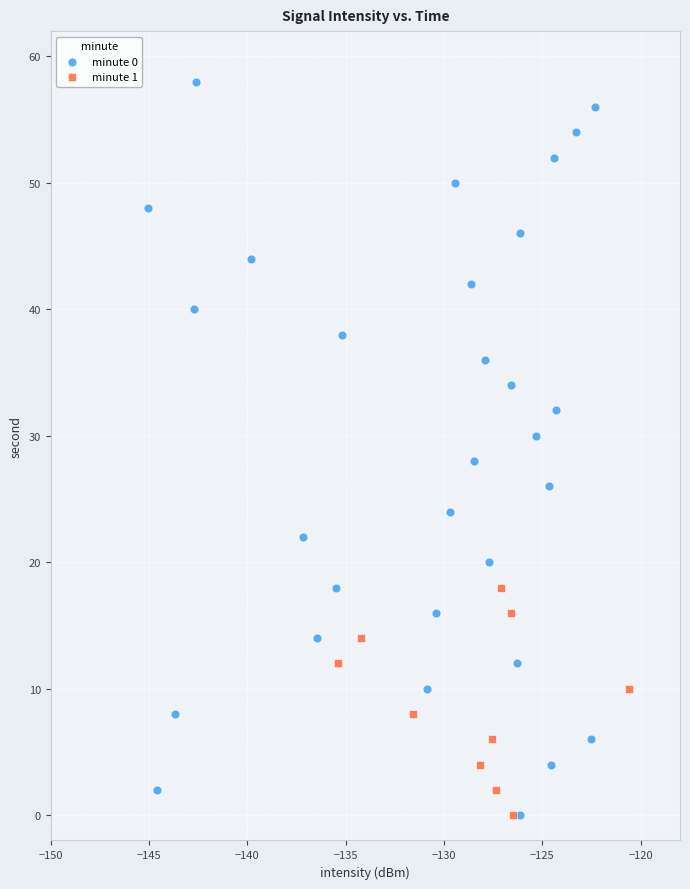

Which series has the widest spread of Y values?

minute 0